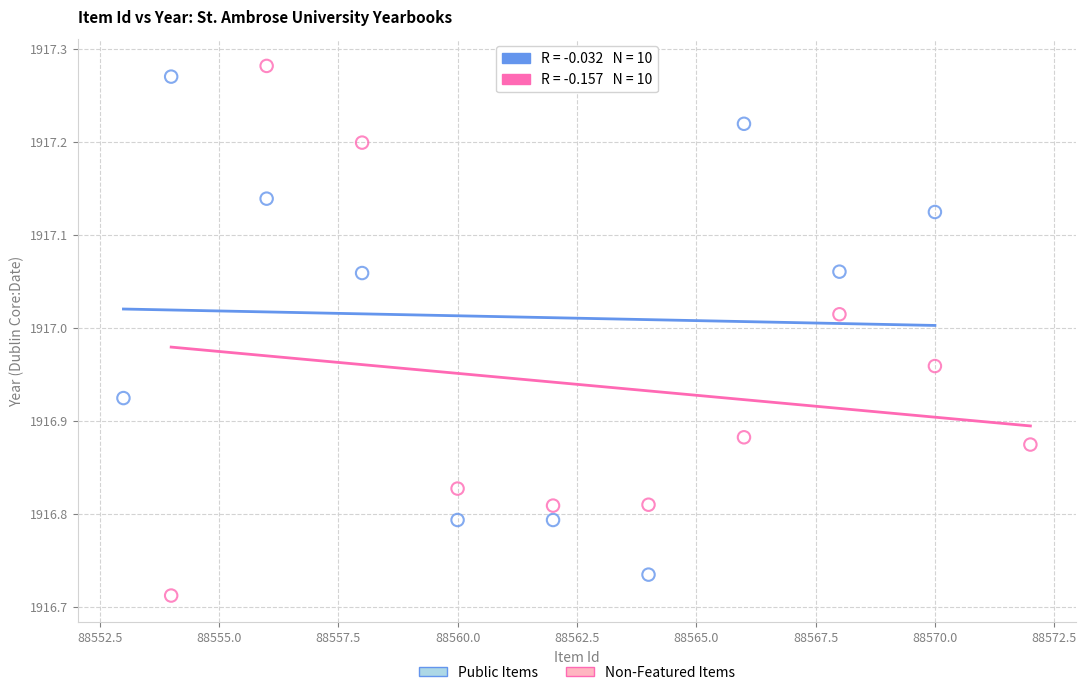

Which series has the widest spread of Y values?

Non-Featured Items